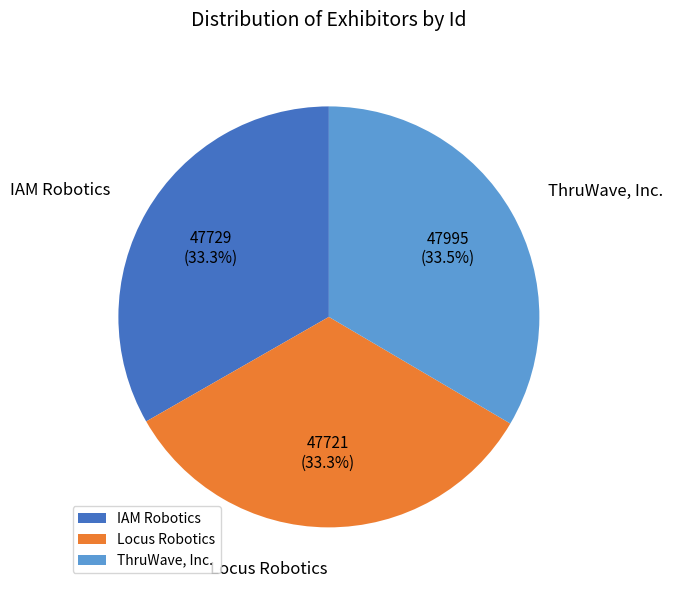

Do Locus Robotics and ThruWave, Inc. together represent more than half of the pie?

Yes